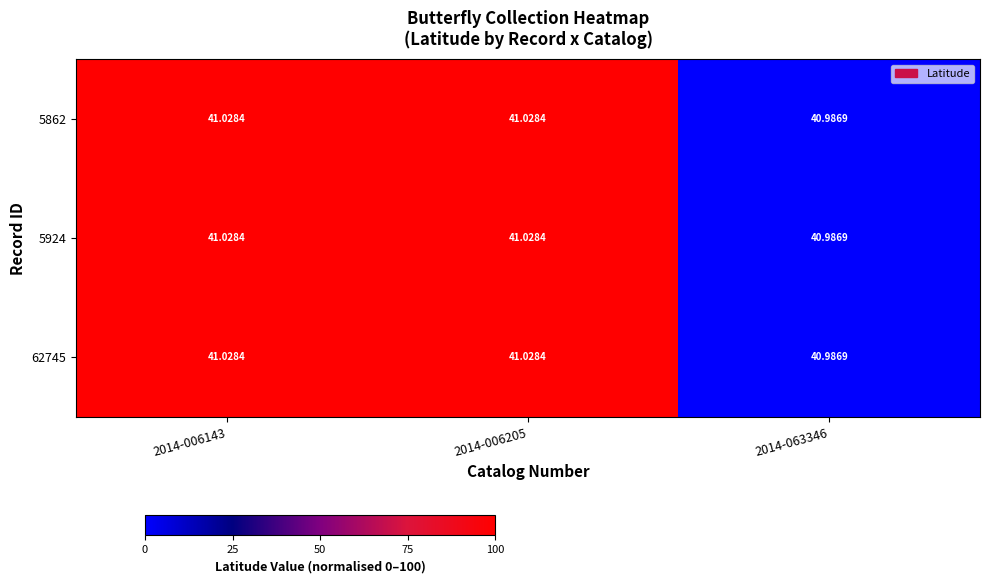

Count the number of data series in this chart.

3